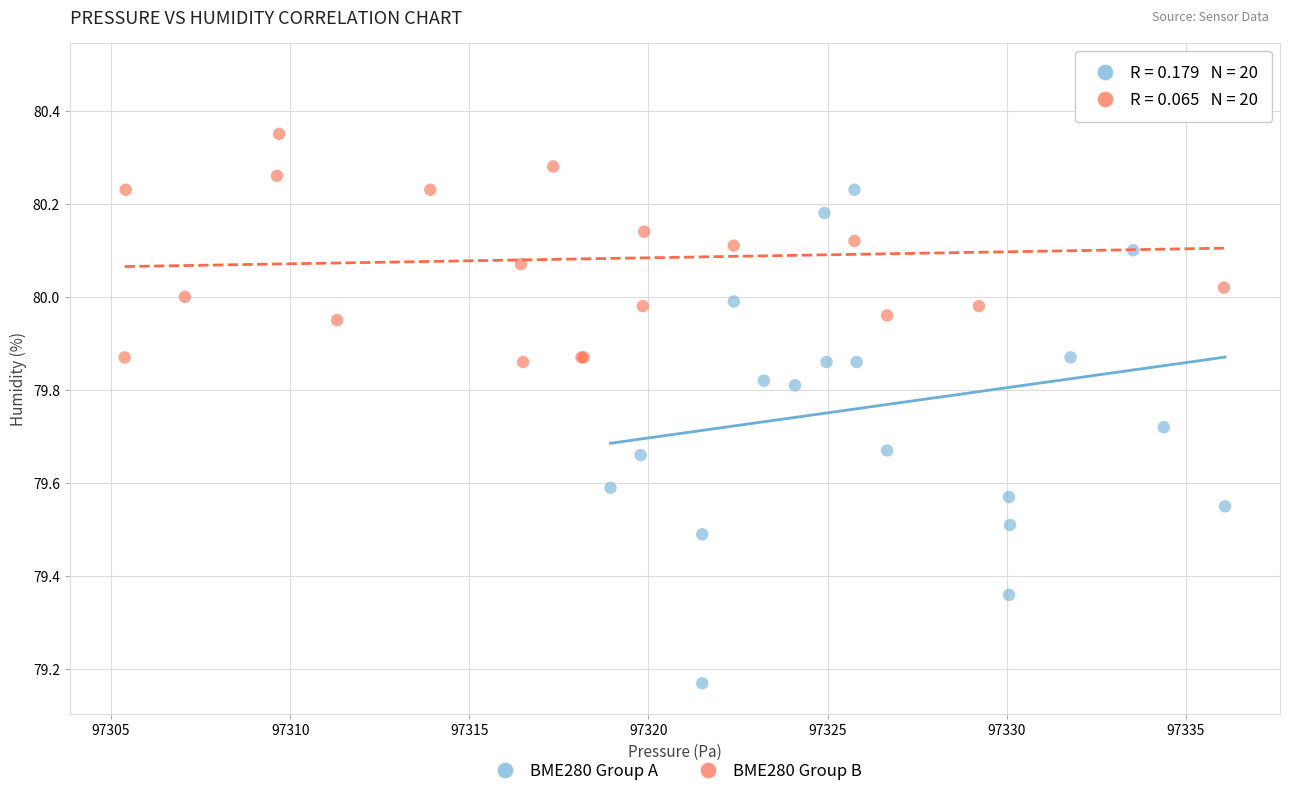

Which series contains the highest Y value?

BME280 Group B